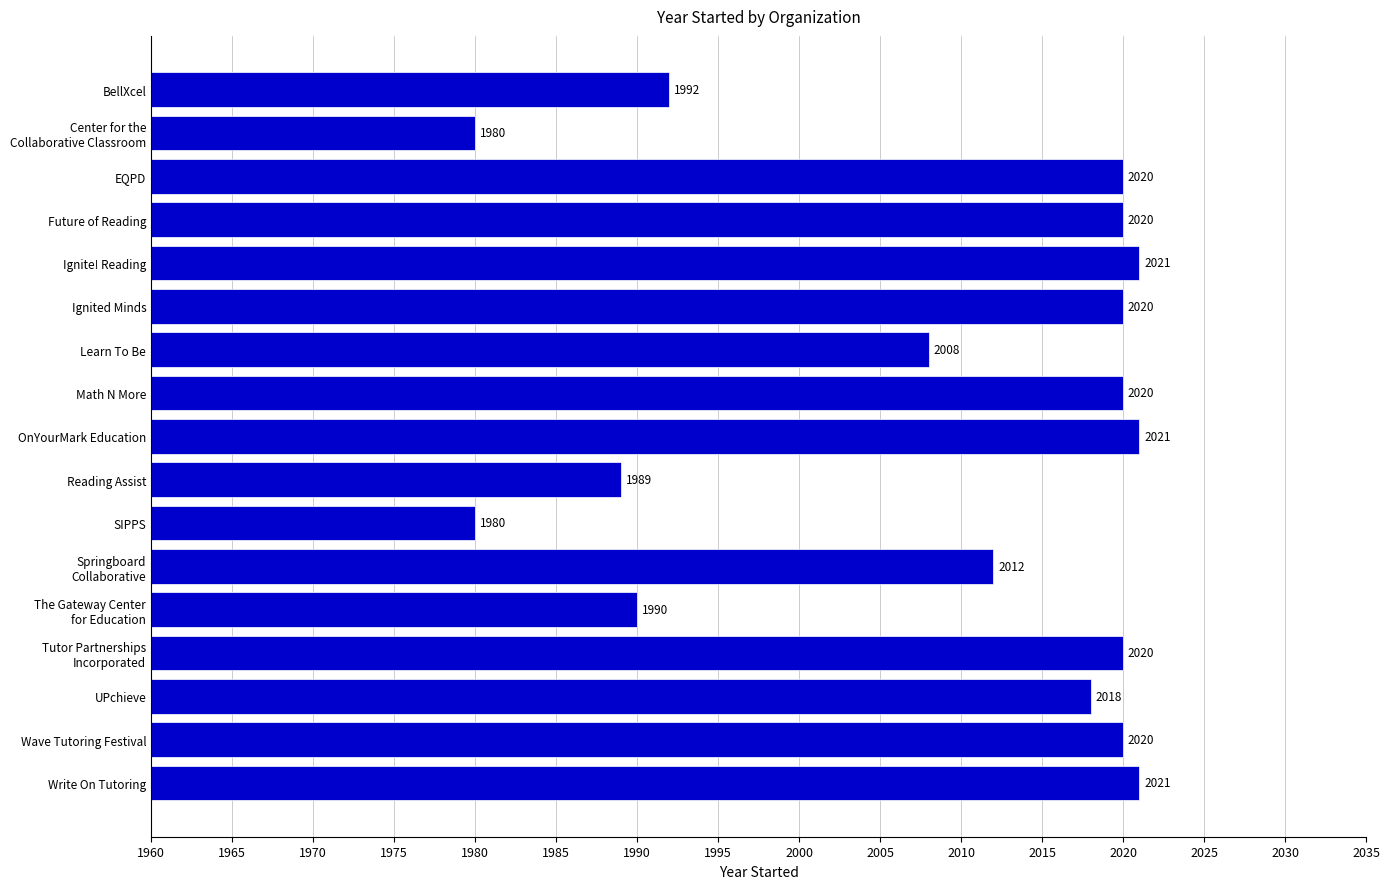

What is the value of the 16th bar from the top?

2020